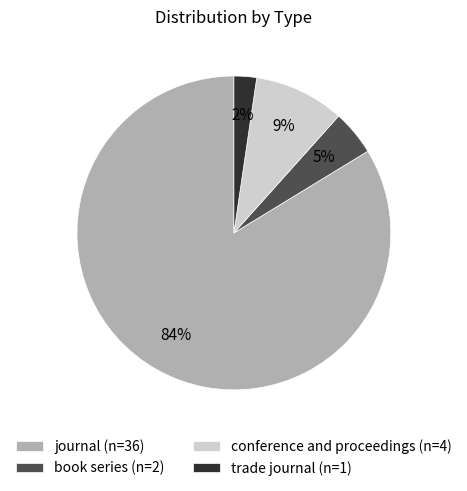

What is the majority slice?

journal